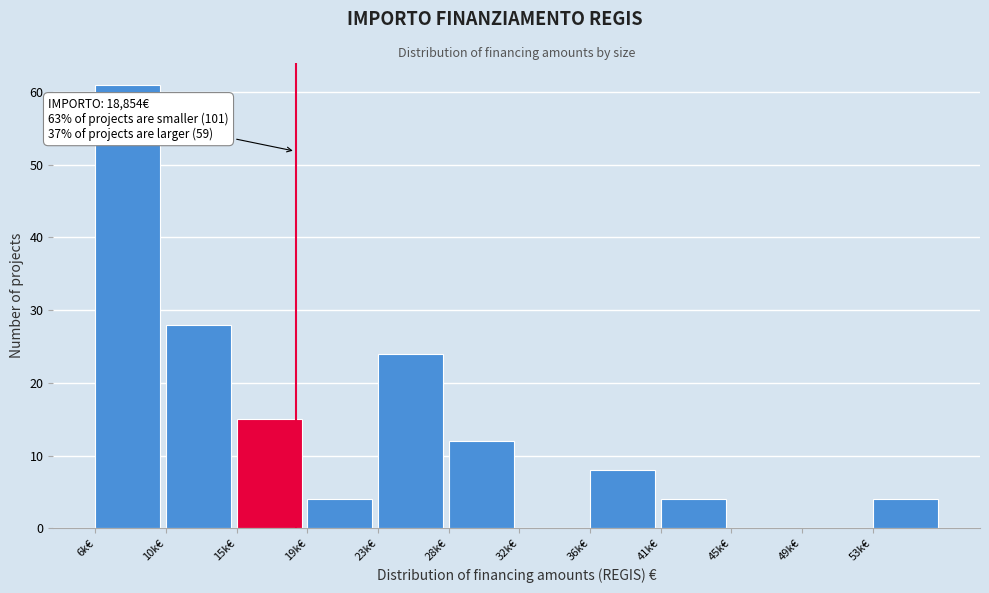

Approximately how many times larger is the value at 15k€ compared to 36k€?

1.9